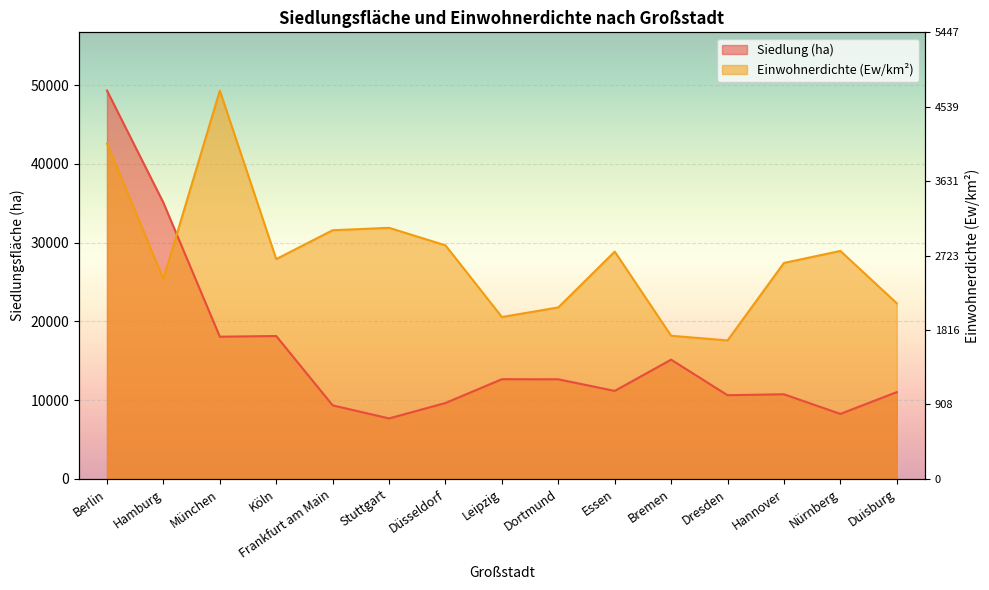

What position from the right is Frankfurt am Main?

11